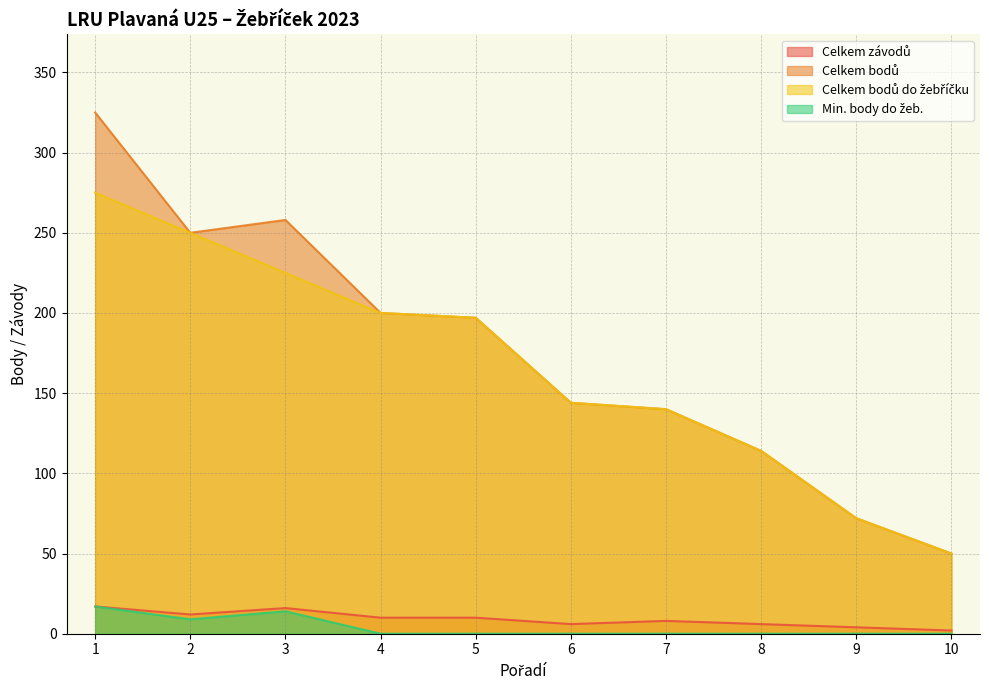

Where does the Celkem závodů series first go above 10?

1